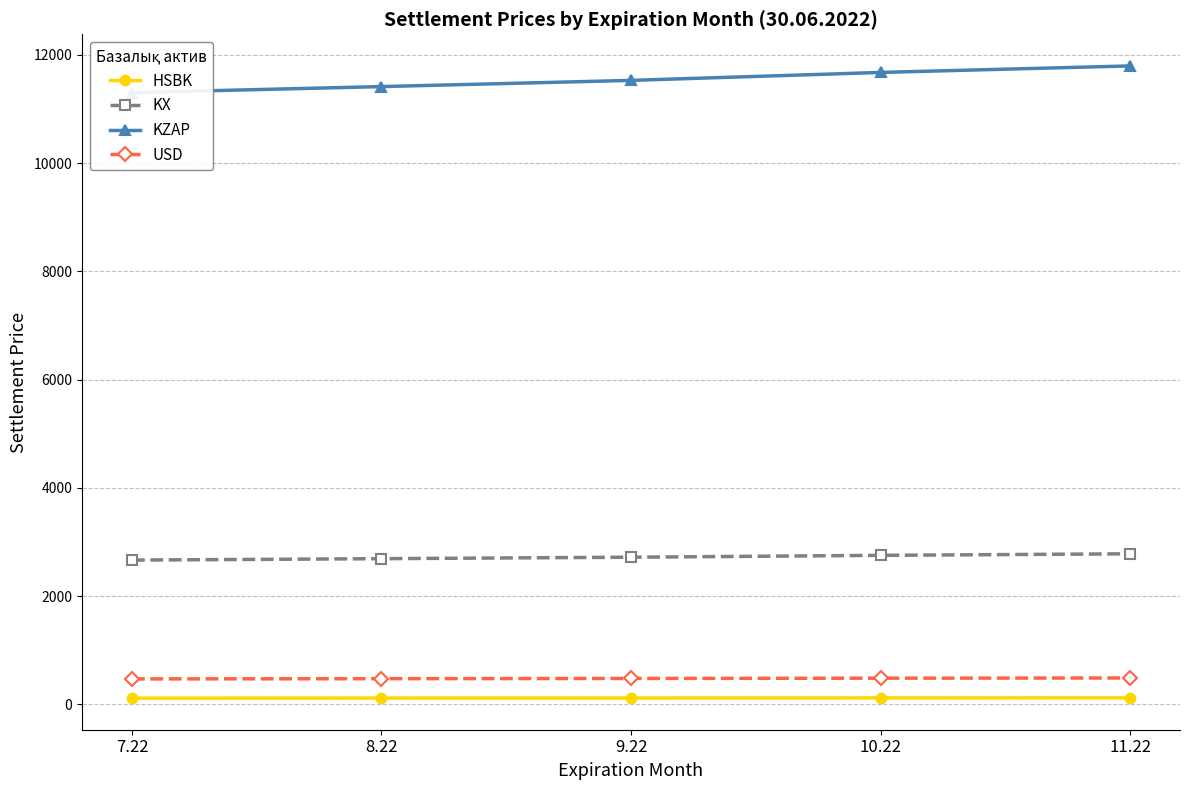

Does the chart have visible grid lines?

Yes